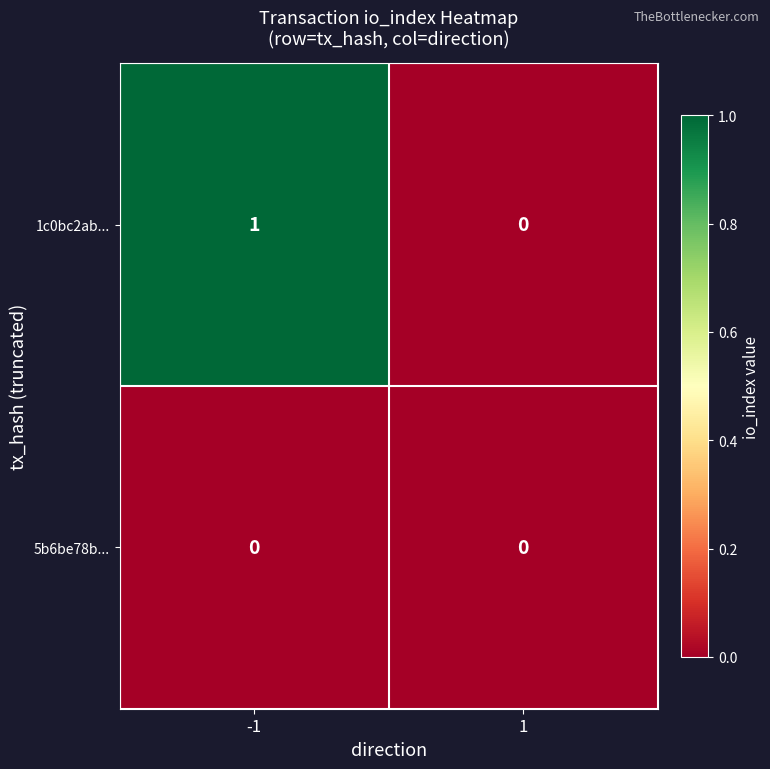

Which series changed the most between -1 and 1?

1c0bc2ab...